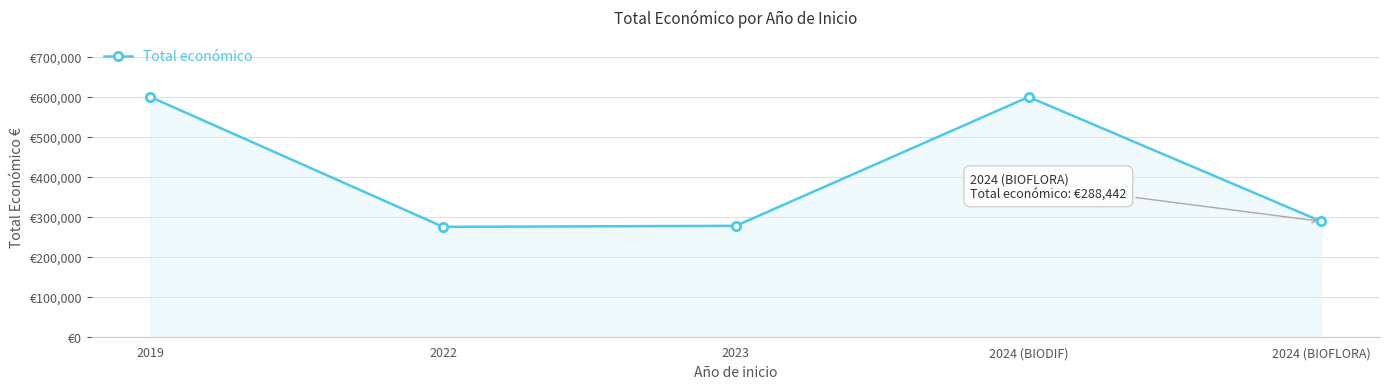

How many points are lower than both their immediate neighbors (excluding endpoints)?

1